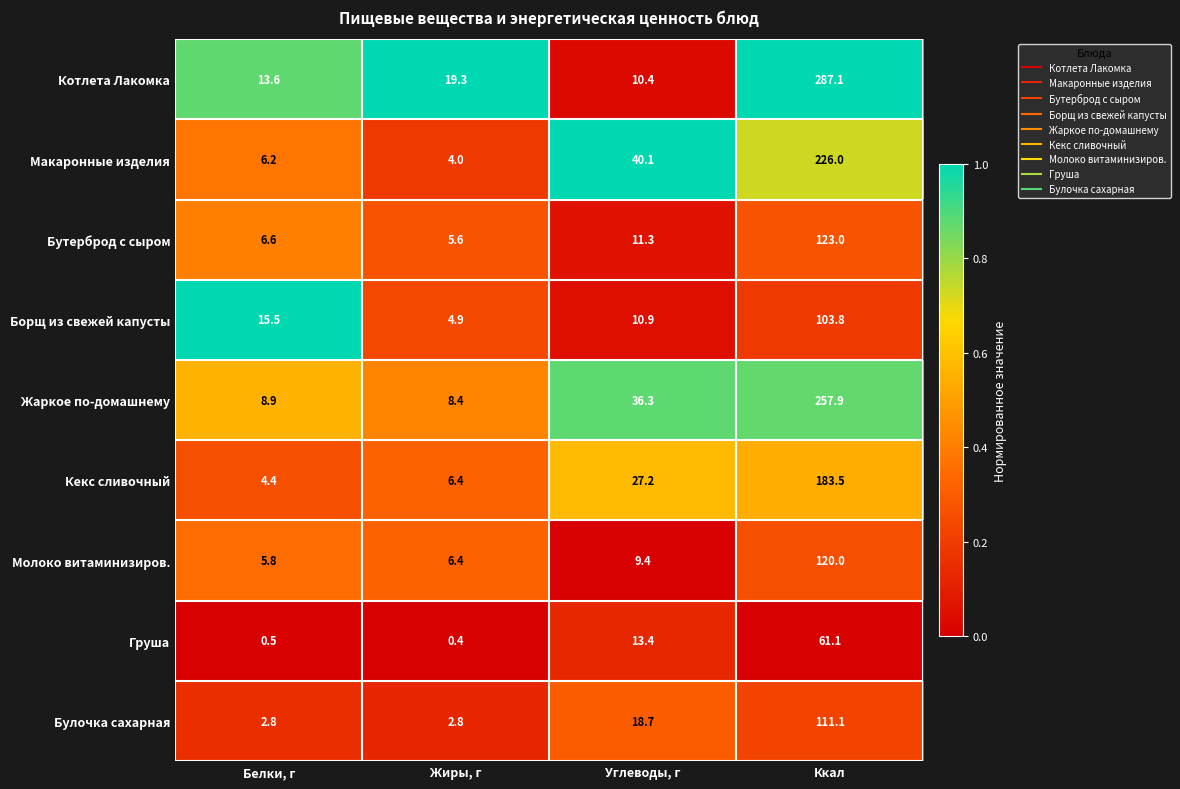

The Макаронные изделия series shows 375.9 at Ккал. True or false?

False